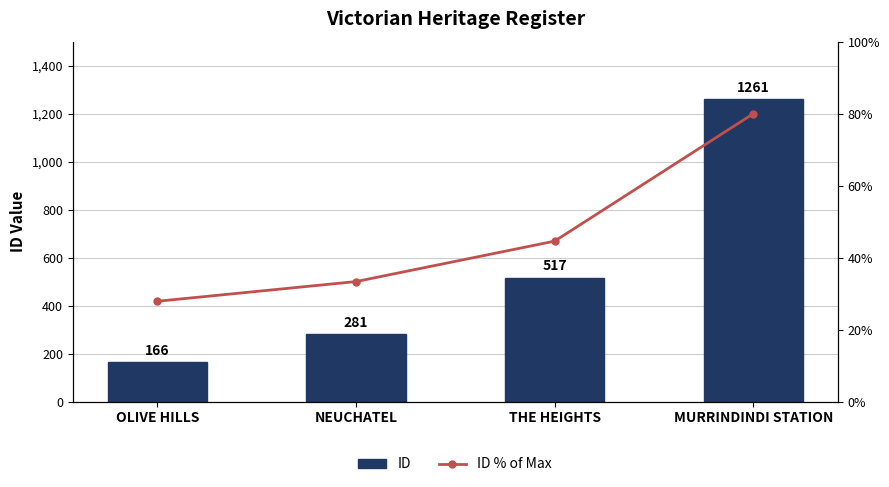

Rank the categories by ID % of Max value from lowest to highest.

OLIVE HILLS, NEUCHATEL, THE HEIGHTS, MURRINDINDI STATION